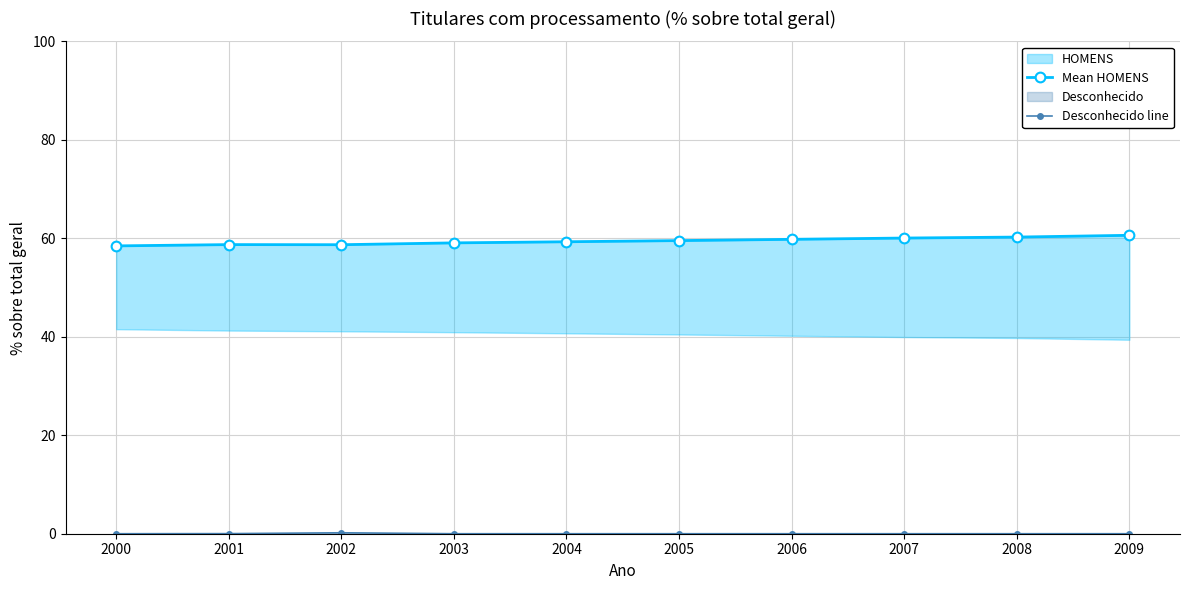

The value of Desconhecido line at 2003 is 0.0. True or false?

True